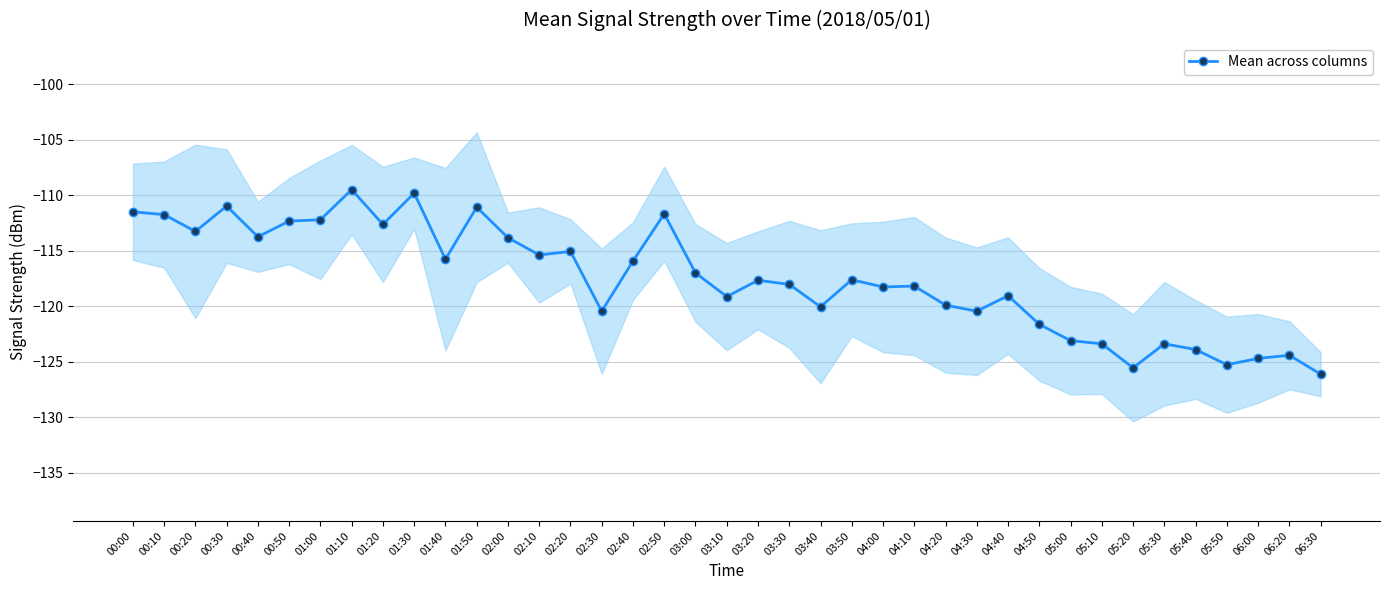

What is the greatest value displayed?

-109.5